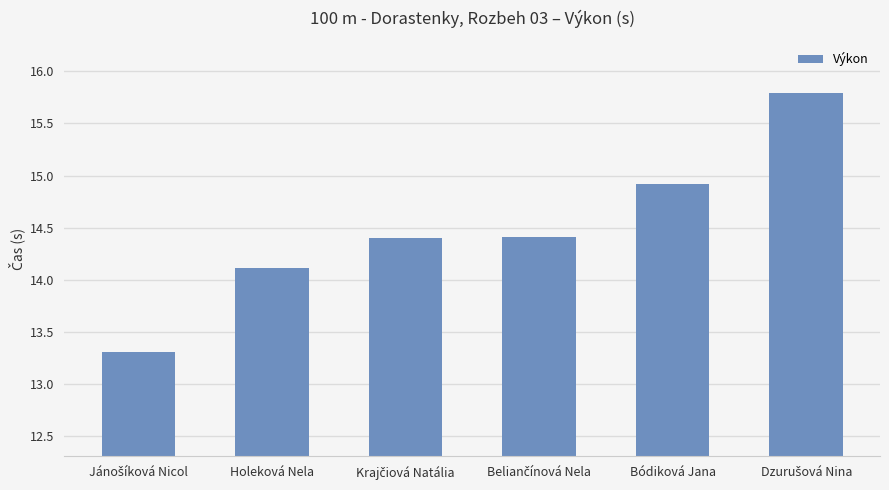

What is the minimum value shown in the chart?

13.3